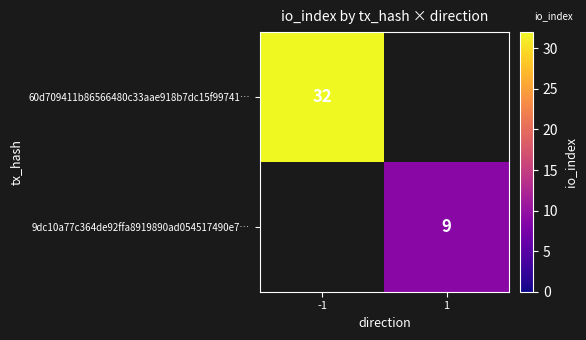

The value of 9dc10a77c364de92ffa8919890ad054517490e7… at 1 is 9. True or false?

True